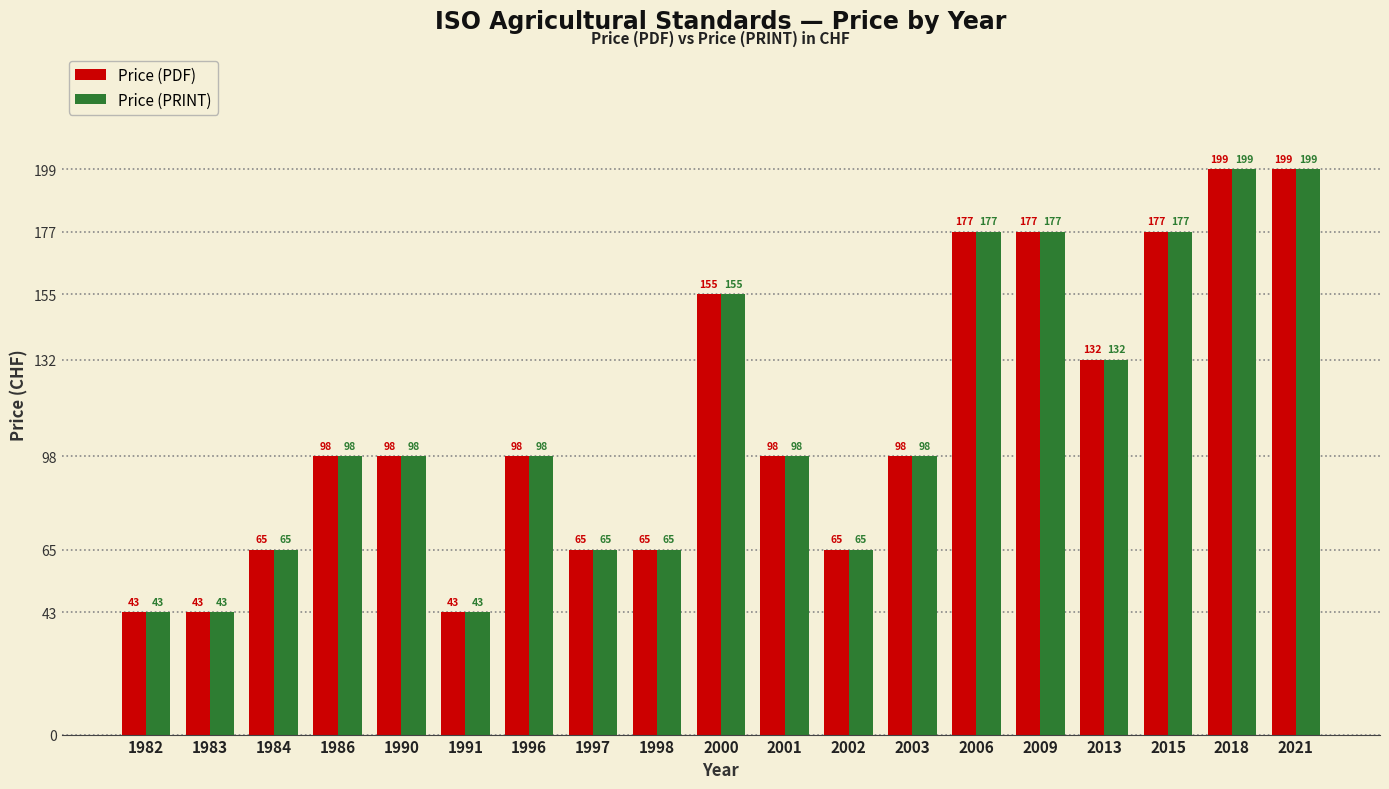

What is the value of the Price (PDF) bar at the 9th from the left?

65